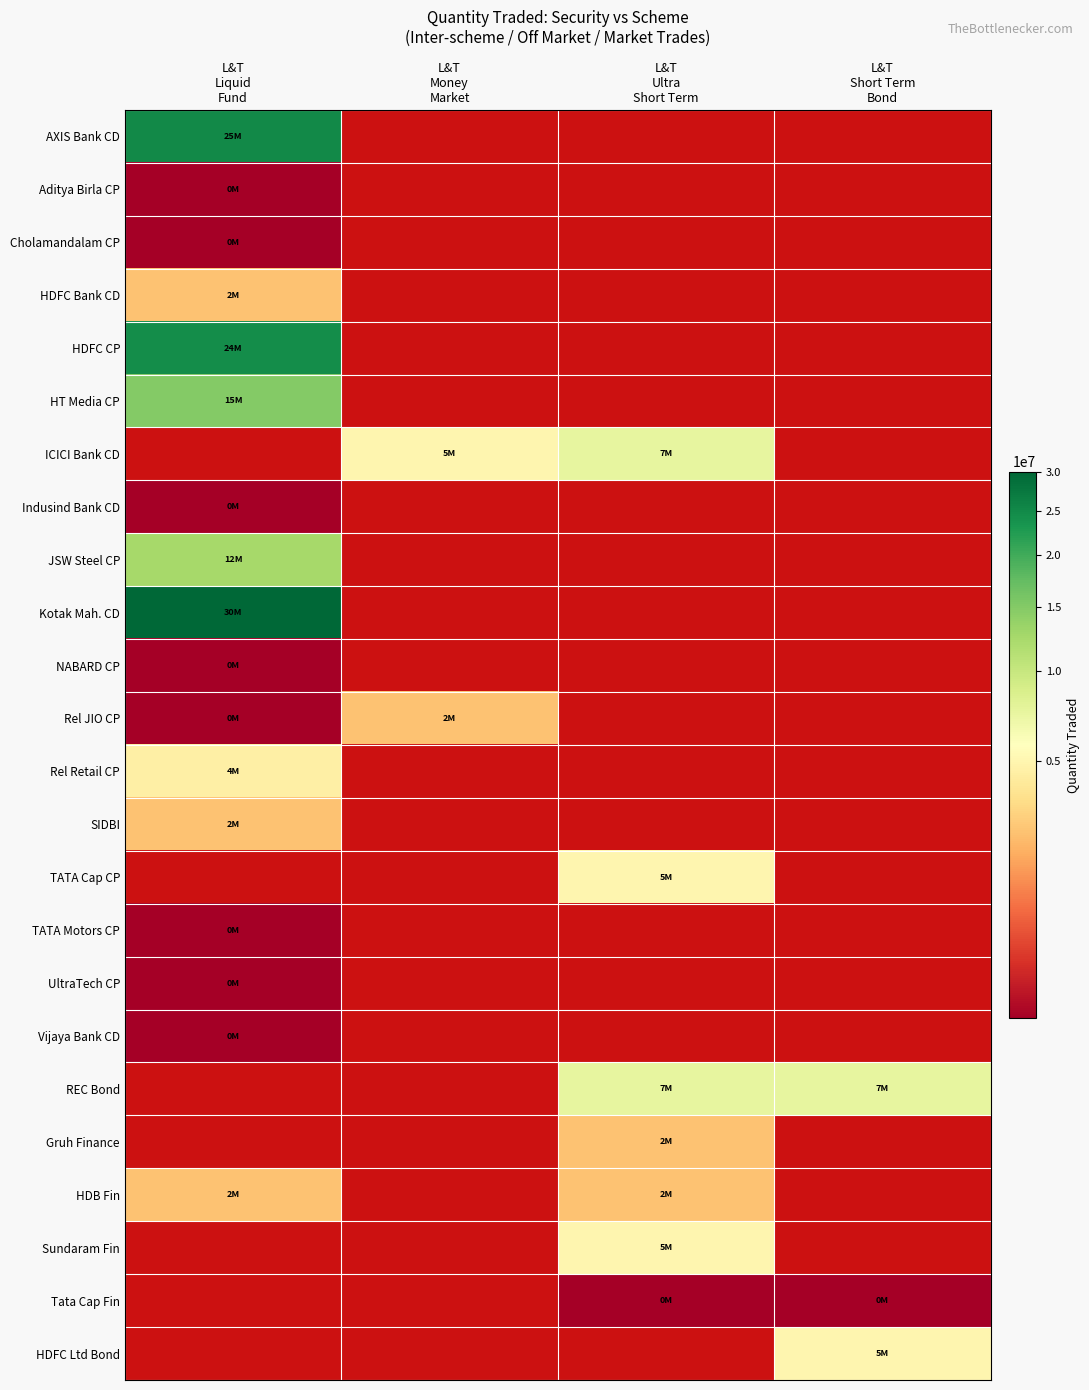

Which category has the highest value in the Indusind Bank CD series?

L&T Liquid Fund